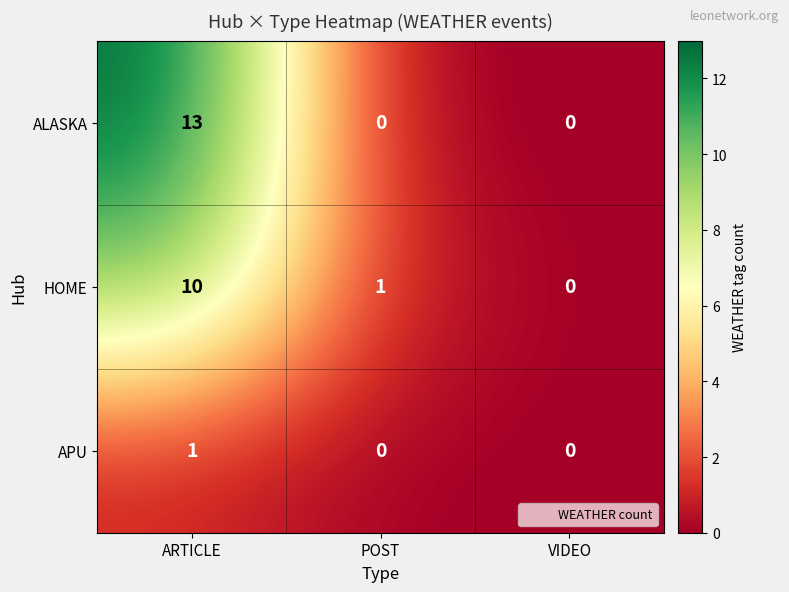

What is the average value of the ALASKA series?

4